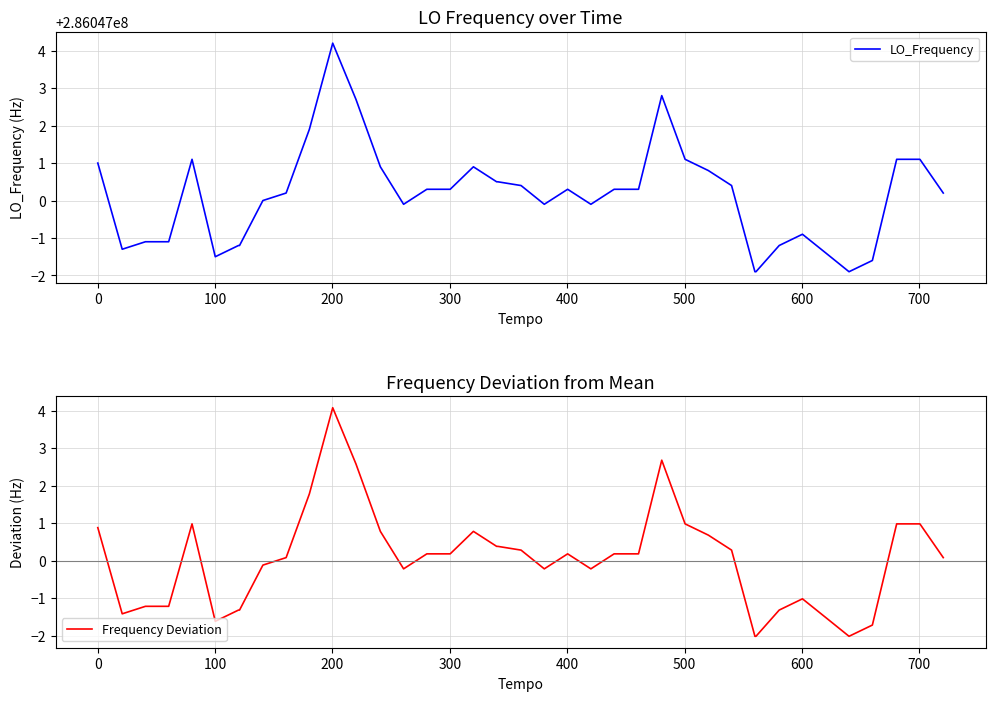

What is the average value of the LO_Frequency series?

286047000.1